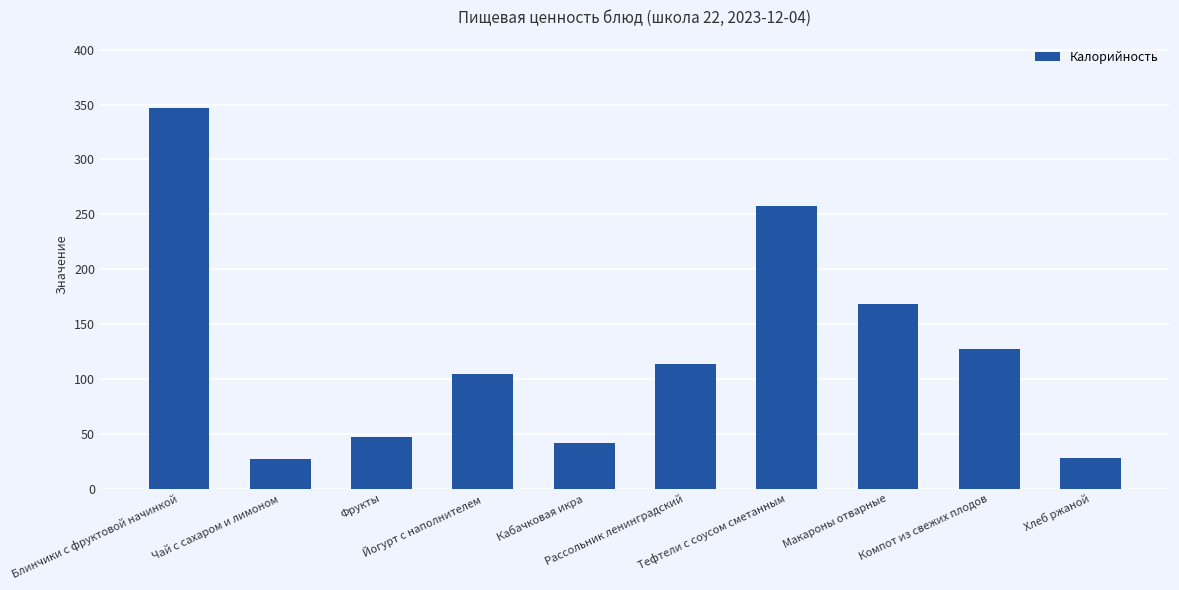

What is the maximum value shown in the chart?

346.7